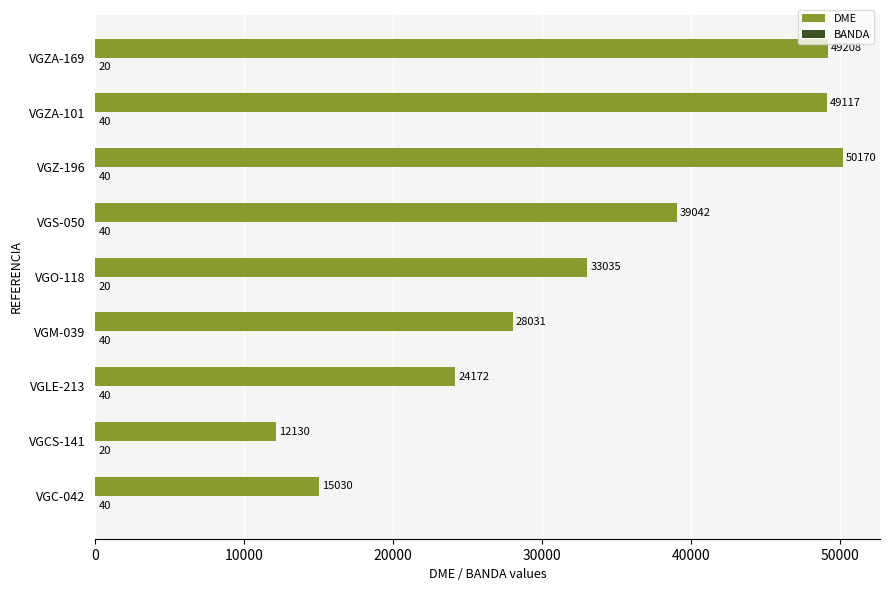

True or false: DME has a value of 6526 at VGC-042.

False